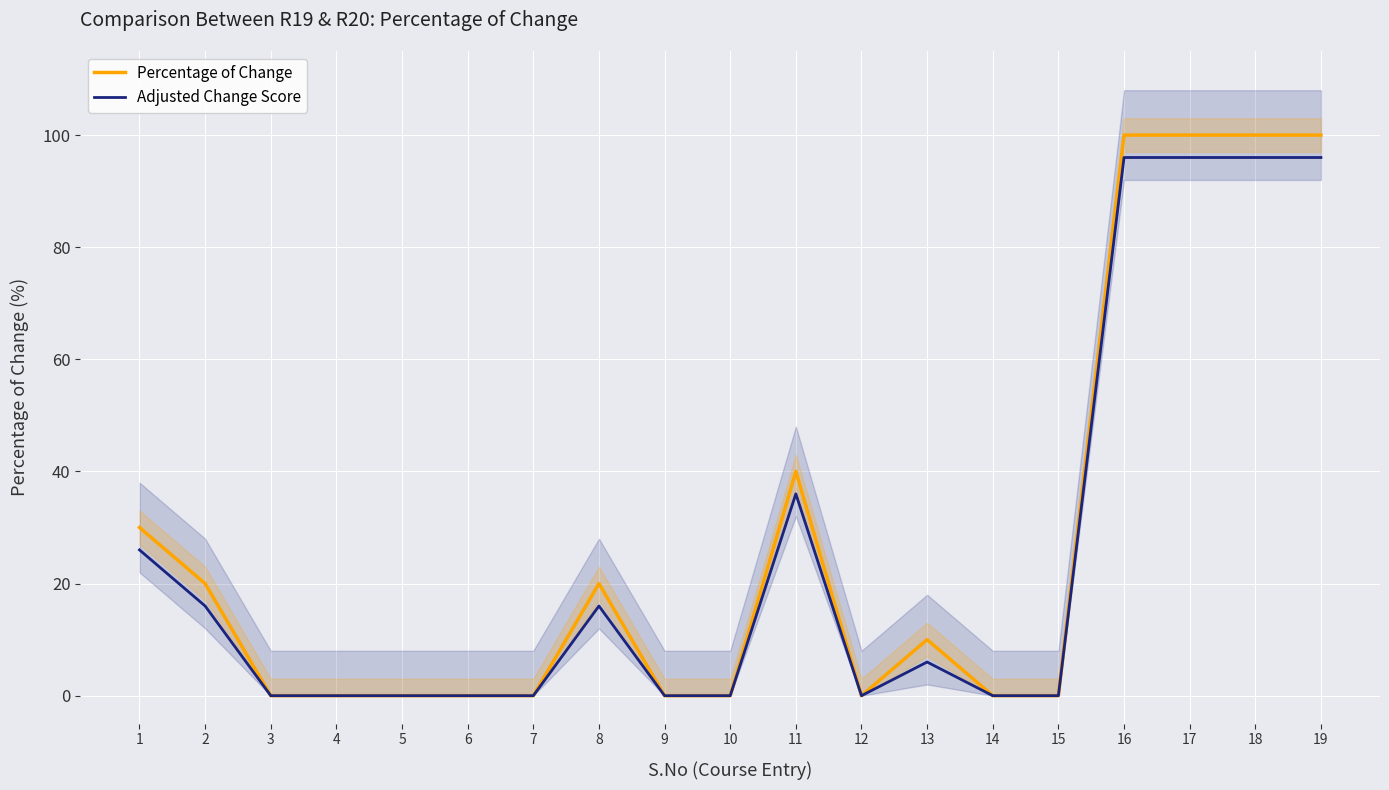

What is the average value of the Adjusted Change Score series?

25